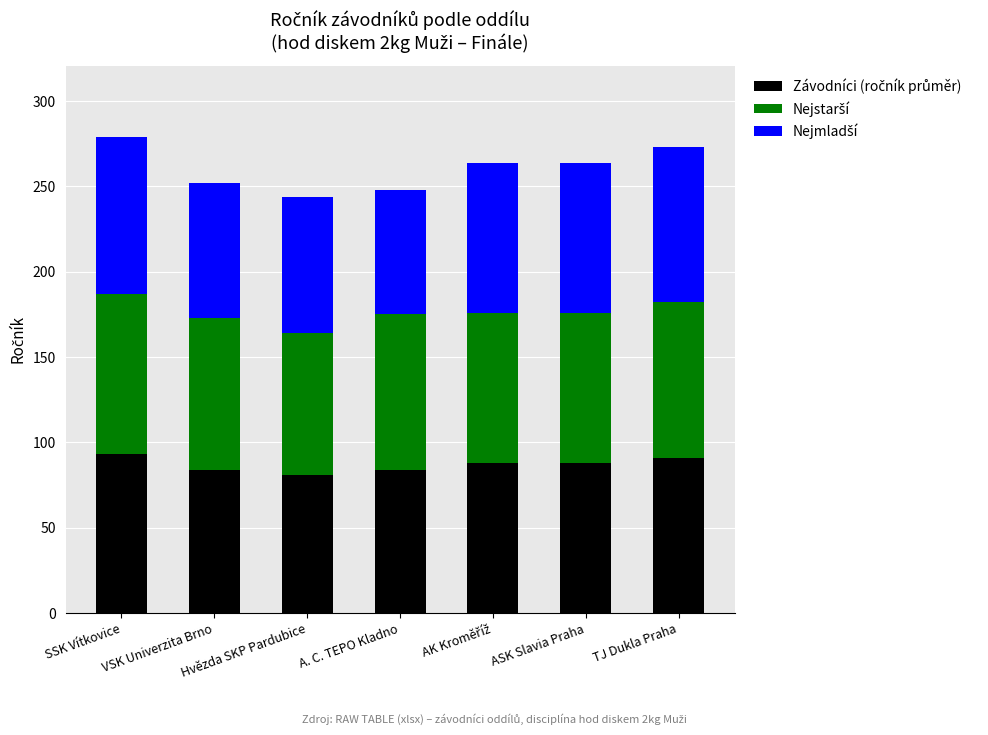

What is the total value across all series at TJ Dukla Praha?

273